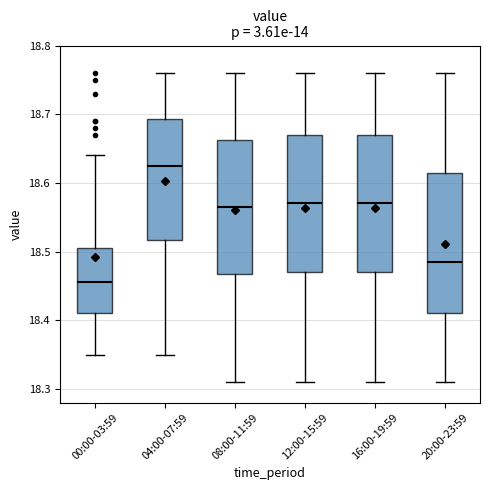

Reading left to right, transcribe this box plot: for each box, give where its median line is, the range the box spans, and where its two whiskers end, as read against the y-axis. The values are not printed on the chart, so give them approximately, as read against the axis.

00:00-03:59: median 18.46, box 18.41 to 18.51, whiskers 18.35 to 18.64
04:00-07:59: median 18.63, box 18.52 to 18.69, whiskers 18.35 to 18.76
08:00-11:59: median 18.57, box 18.47 to 18.66, whiskers 18.31 to 18.76
12:00-15:59: median 18.57, box 18.47 to 18.67, whiskers 18.31 to 18.76
16:00-19:59: median 18.57, box 18.47 to 18.67, whiskers 18.31 to 18.76
20:00-23:59: median 18.49, box 18.41 to 18.62, whiskers 18.31 to 18.76